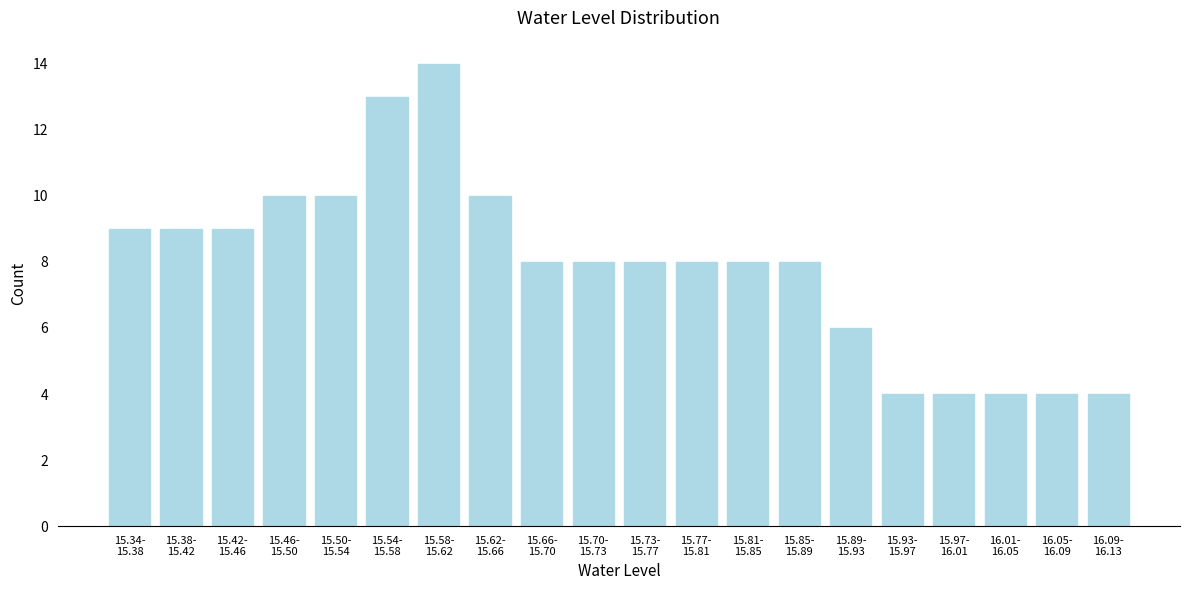

Reading left to right, list all the values displayed in this chart.

9	9	9	10	10	13	14	10	8	8	8	8	8	8	6	4	4	4	4	4